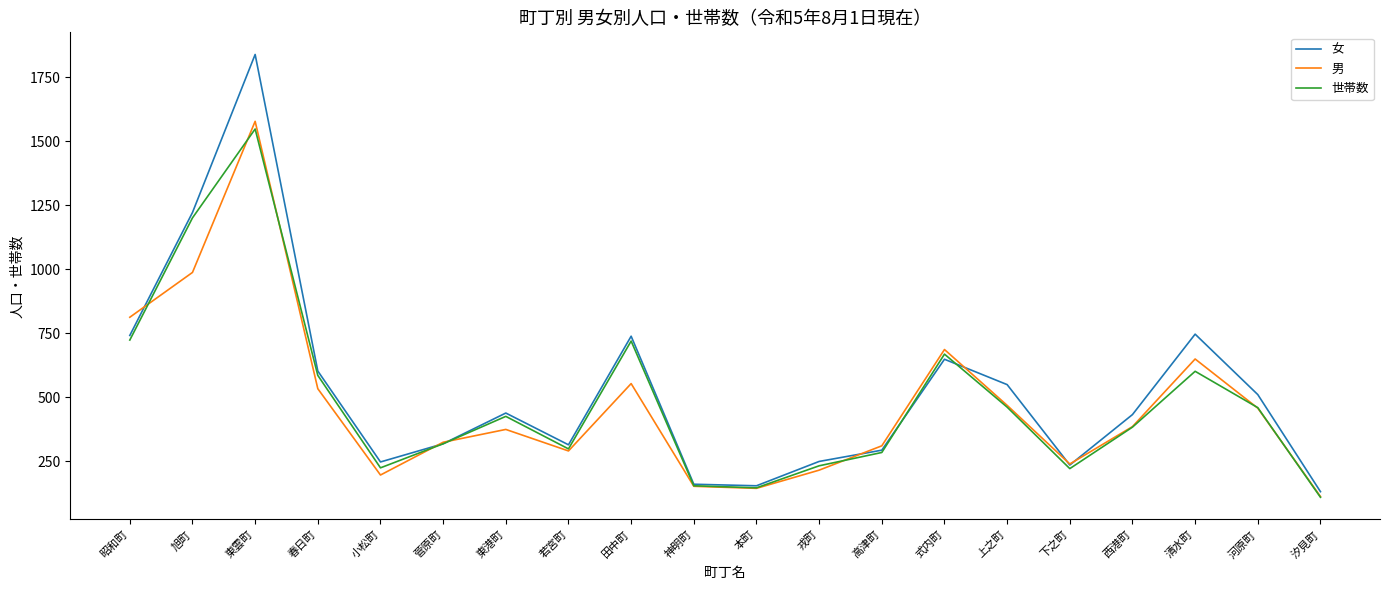

Is it true that 女 equals 334 at 戎町?

False